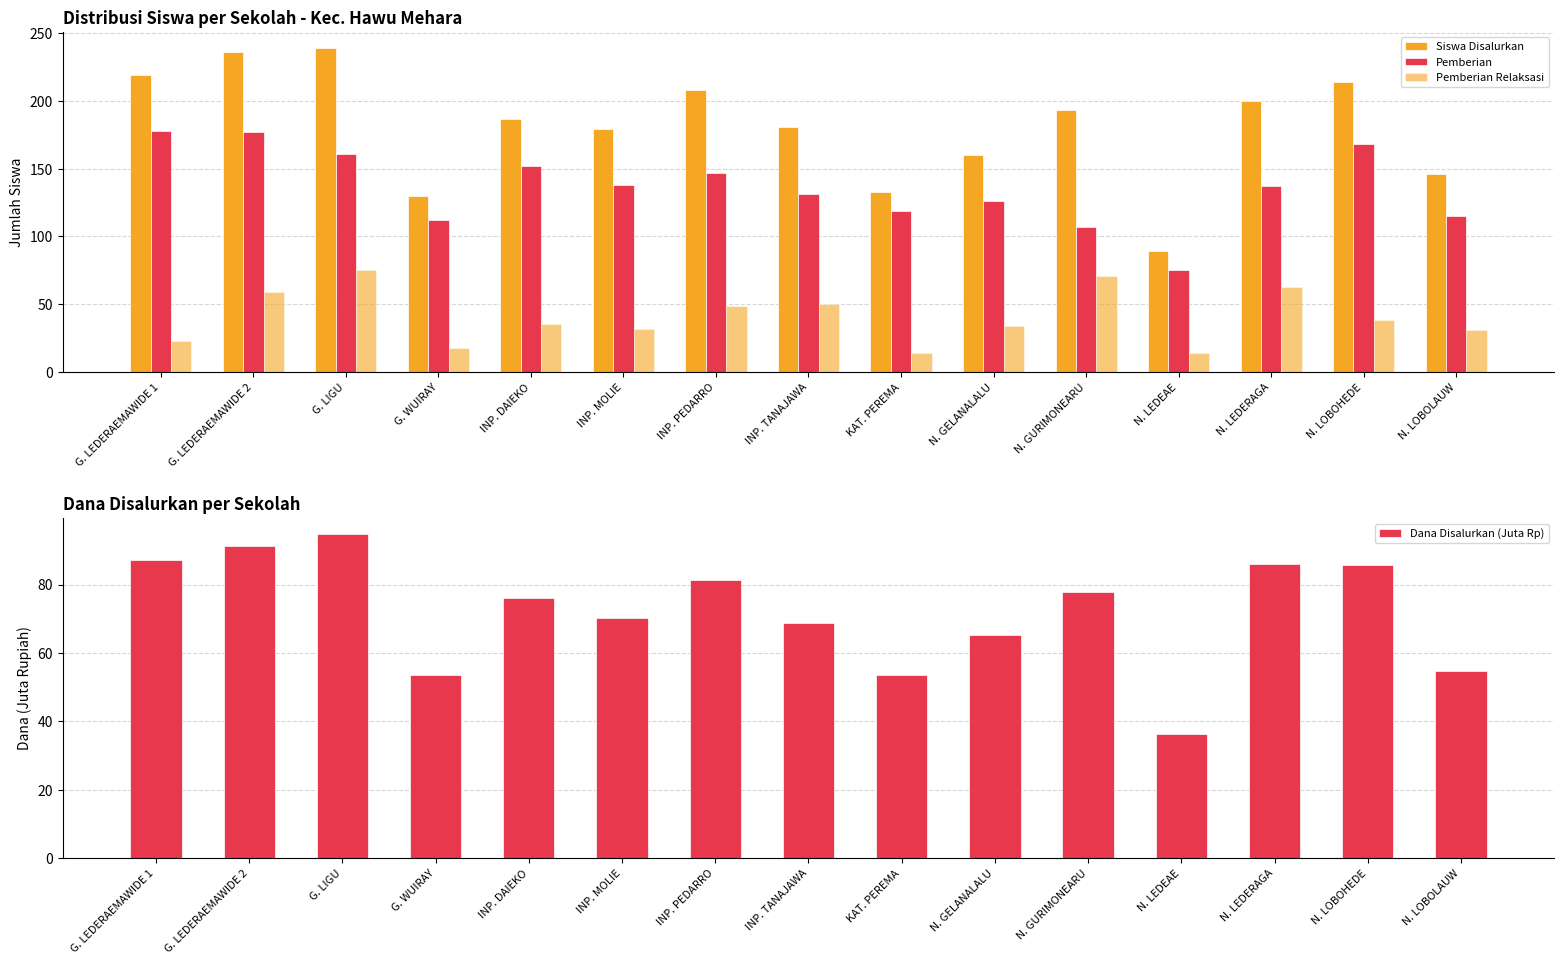

What is the difference between the maximum and second lowest values in the Siswa Disalurkan series?

109.0